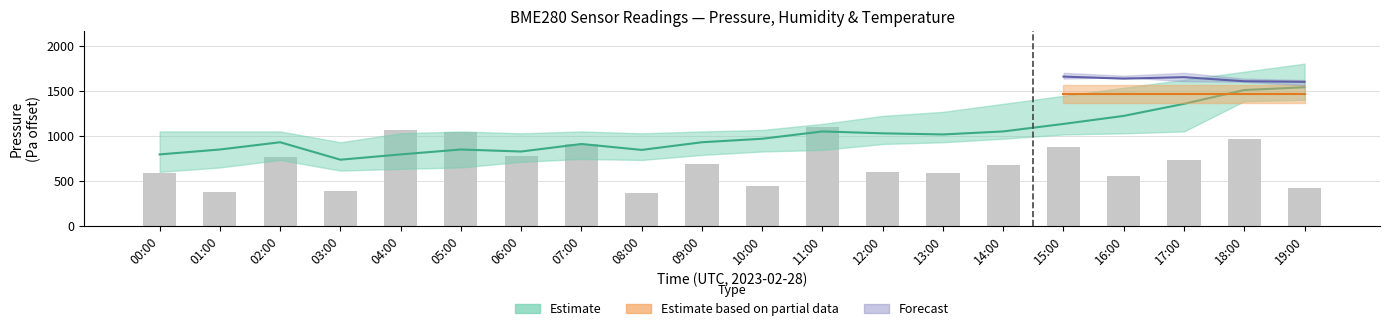

How many bars are there in total?

20